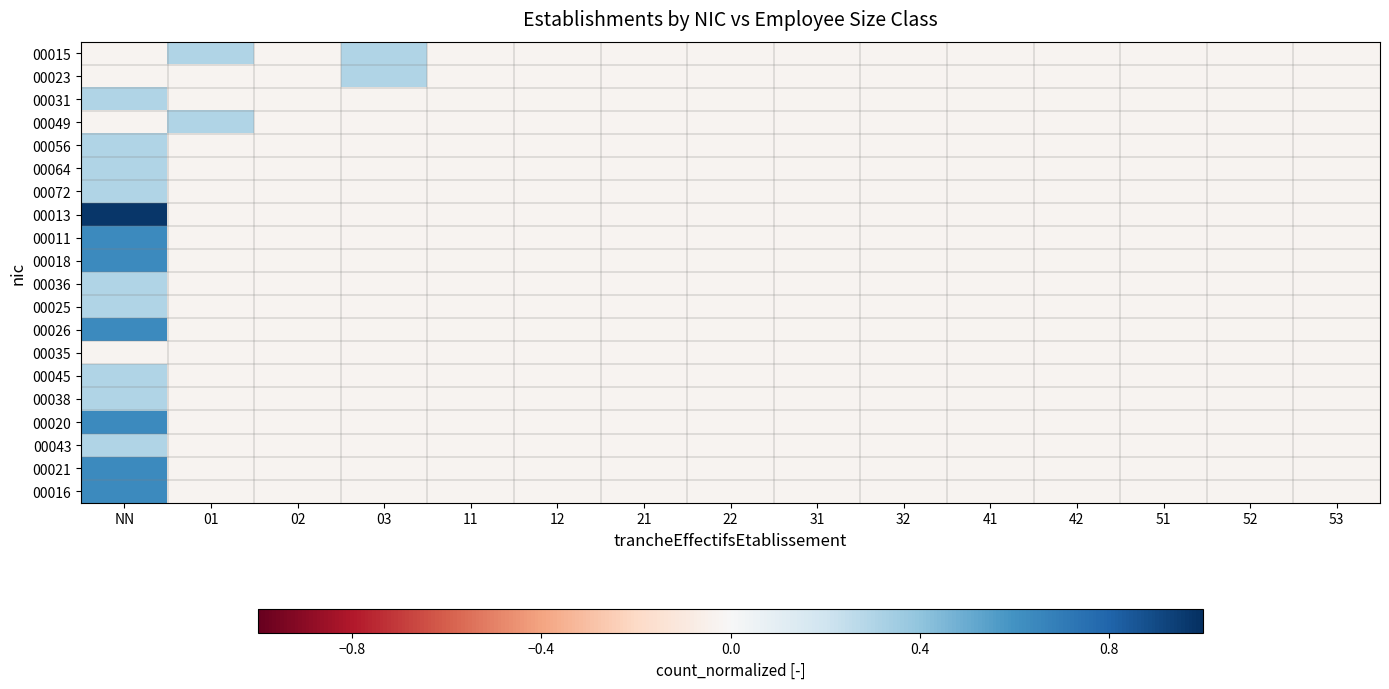

Reading right to left, extract all data points from this chart.

00015: 53=-0.0	52=-0.0	51=-0.0	42=-0.0	41=-0.0	32=-0.0	31=-0.0	22=-0.0	21=-0.0	12=-0.0	11=-0.0	03=0.3	02=-0.0	01=0.3	NN=-0.0
00023: 53=-0.0	52=-0.0	51=-0.0	42=-0.0	41=-0.0	32=-0.0	31=-0.0	22=-0.0	21=-0.0	12=-0.0	11=-0.0	03=0.3	02=-0.0	01=-0.0	NN=-0.0
00031: 53=-0.0	52=-0.0	51=-0.0	42=-0.0	41=-0.0	32=-0.0	31=-0.0	22=-0.0	21=-0.0	12=-0.0	11=-0.0	03=-0.0	02=-0.0	01=-0.0	NN=0.3
00049: 53=-0.0	52=-0.0	51=-0.0	42=-0.0	41=-0.0	32=-0.0	31=-0.0	22=-0.0	21=-0.0	12=-0.0	11=-0.0	03=-0.0	02=-0.0	01=0.3	NN=-0.0
00056: 53=-0.0	52=-0.0	51=-0.0	42=-0.0	41=-0.0	32=-0.0	31=-0.0	22=-0.0	21=-0.0	12=-0.0	11=-0.0	03=-0.0	02=-0.0	01=-0.0	NN=0.3
00064: 53=-0.0	52=-0.0	51=-0.0	42=-0.0	41=-0.0	32=-0.0	31=-0.0	22=-0.0	21=-0.0	12=-0.0	11=-0.0	03=-0.0	02=-0.0	01=-0.0	NN=0.3
00072: 53=-0.0	52=-0.0	51=-0.0	42=-0.0	41=-0.0	32=-0.0	31=-0.0	22=-0.0	21=-0.0	12=-0.0	11=-0.0	03=-0.0	02=-0.0	01=-0.0	NN=0.3
00013: 53=-0.0	52=-0.0	51=-0.0	42=-0.0	41=-0.0	32=-0.0	31=-0.0	22=-0.0	21=-0.0	12=-0.0	11=-0.0	03=-0.0	02=-0.0	01=-0.0	NN=1.0
00011: 53=-0.0	52=-0.0	51=-0.0	42=-0.0	41=-0.0	32=-0.0	31=-0.0	22=-0.0	21=-0.0	12=-0.0	11=-0.0	03=-0.0	02=-0.0	01=-0.0	NN=0.6
00018: 53=-0.0	52=-0.0	51=-0.0	42=-0.0	41=-0.0	32=-0.0	31=-0.0	22=-0.0	21=-0.0	12=-0.0	11=-0.0	03=-0.0	02=-0.0	01=-0.0	NN=0.6
00036: 53=-0.0	52=-0.0	51=-0.0	42=-0.0	41=-0.0	32=-0.0	31=-0.0	22=-0.0	21=-0.0	12=-0.0	11=-0.0	03=-0.0	02=-0.0	01=-0.0	NN=0.3
00025: 53=-0.0	52=-0.0	51=-0.0	42=-0.0	41=-0.0	32=-0.0	31=-0.0	22=-0.0	21=-0.0	12=-0.0	11=-0.0	03=-0.0	02=-0.0	01=-0.0	NN=0.3
00026: 53=-0.0	52=-0.0	51=-0.0	42=-0.0	41=-0.0	32=-0.0	31=-0.0	22=-0.0	21=-0.0	12=-0.0	11=-0.0	03=-0.0	02=-0.0	01=-0.0	NN=0.6
00035: 53=-0.0	52=-0.0	51=-0.0	42=-0.0	41=-0.0	32=-0.0	31=-0.0	22=-0.0	21=-0.0	12=-0.0	11=-0.0	03=-0.0	02=-0.0	01=-0.0	NN=-0.0
00045: 53=-0.0	52=-0.0	51=-0.0	42=-0.0	41=-0.0	32=-0.0	31=-0.0	22=-0.0	21=-0.0	12=-0.0	11=-0.0	03=-0.0	02=-0.0	01=-0.0	NN=0.3
00038: 53=-0.0	52=-0.0	51=-0.0	42=-0.0	41=-0.0	32=-0.0	31=-0.0	22=-0.0	21=-0.0	12=-0.0	11=-0.0	03=-0.0	02=-0.0	01=-0.0	NN=0.3
00020: 53=-0.0	52=-0.0	51=-0.0	42=-0.0	41=-0.0	32=-0.0	31=-0.0	22=-0.0	21=-0.0	12=-0.0	11=-0.0	03=-0.0	02=-0.0	01=-0.0	NN=0.6
00043: 53=-0.0	52=-0.0	51=-0.0	42=-0.0	41=-0.0	32=-0.0	31=-0.0	22=-0.0	21=-0.0	12=-0.0	11=-0.0	03=-0.0	02=-0.0	01=-0.0	NN=0.3
00021: 53=-0.0	52=-0.0	51=-0.0	42=-0.0	41=-0.0	32=-0.0	31=-0.0	22=-0.0	21=-0.0	12=-0.0	11=-0.0	03=-0.0	02=-0.0	01=-0.0	NN=0.6
00016: 53=-0.0	52=-0.0	51=-0.0	42=-0.0	41=-0.0	32=-0.0	31=-0.0	22=-0.0	21=-0.0	12=-0.0	11=-0.0	03=-0.0	02=-0.0	01=-0.0	NN=0.6